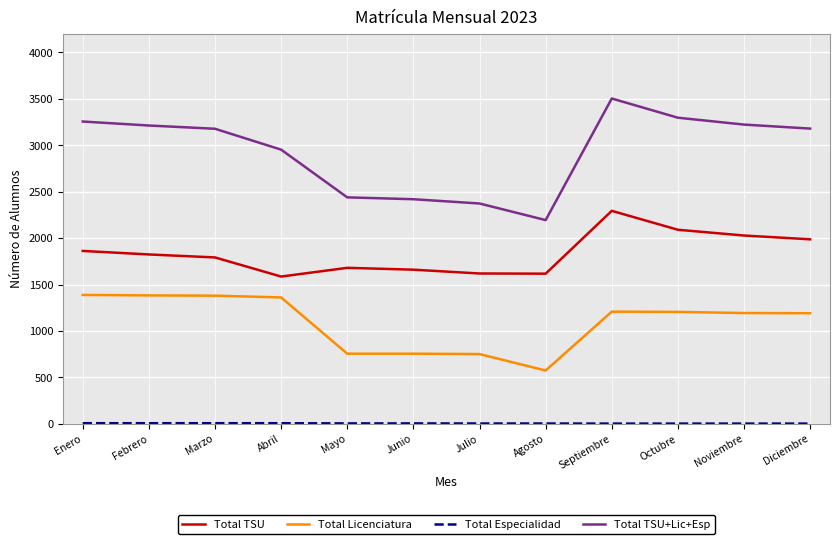

At which label does Total TSU+Lic+Esp reach its minimum?

Agosto